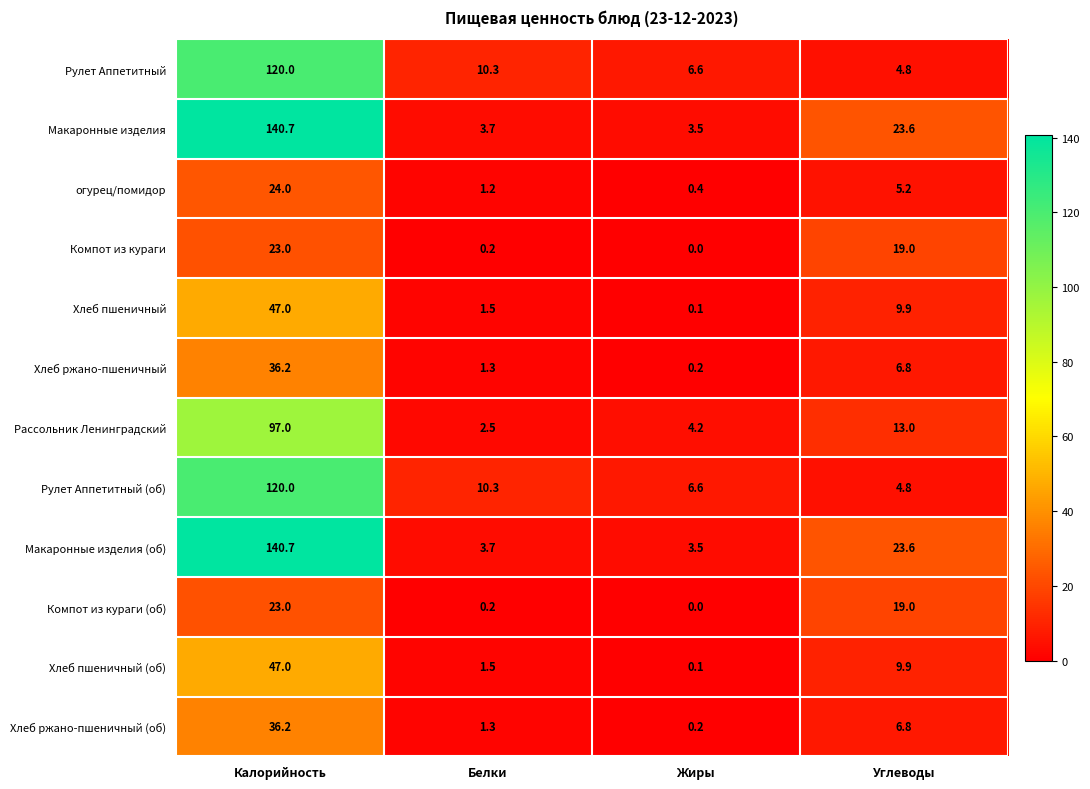

What is the difference between the maximum and minimum values in the огурец/помидор series?

23.6